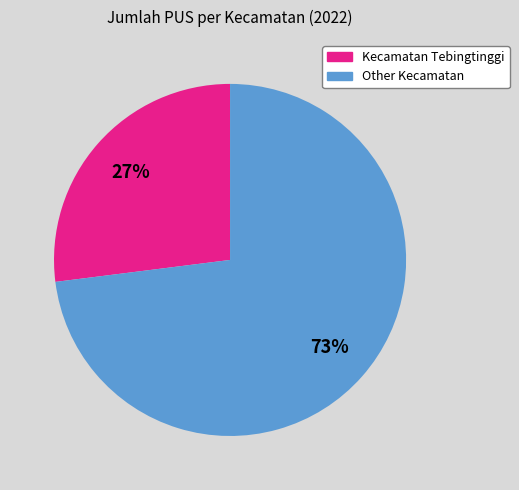

Does any single category account for the majority?

Yes